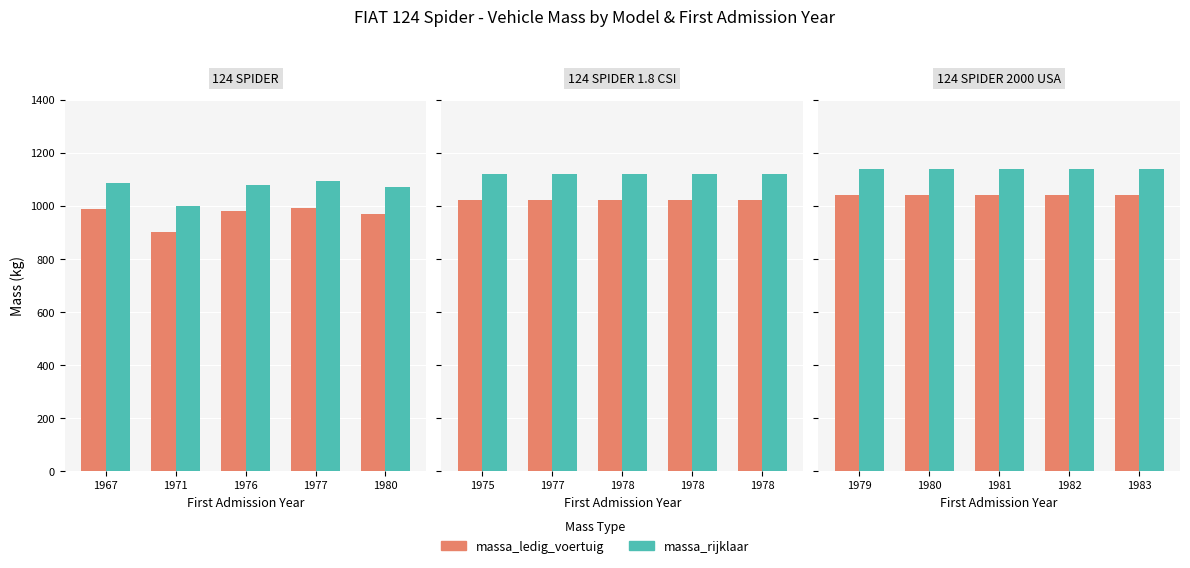

Is the value of massa_rijklaar at 1981 greater than the value of massa_ledig_voertuig at 1982?

Yes